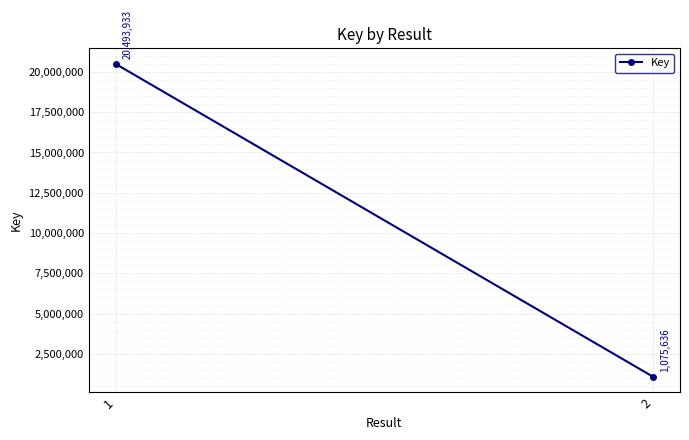

What is the difference between the maximum and minimum values?

19418297